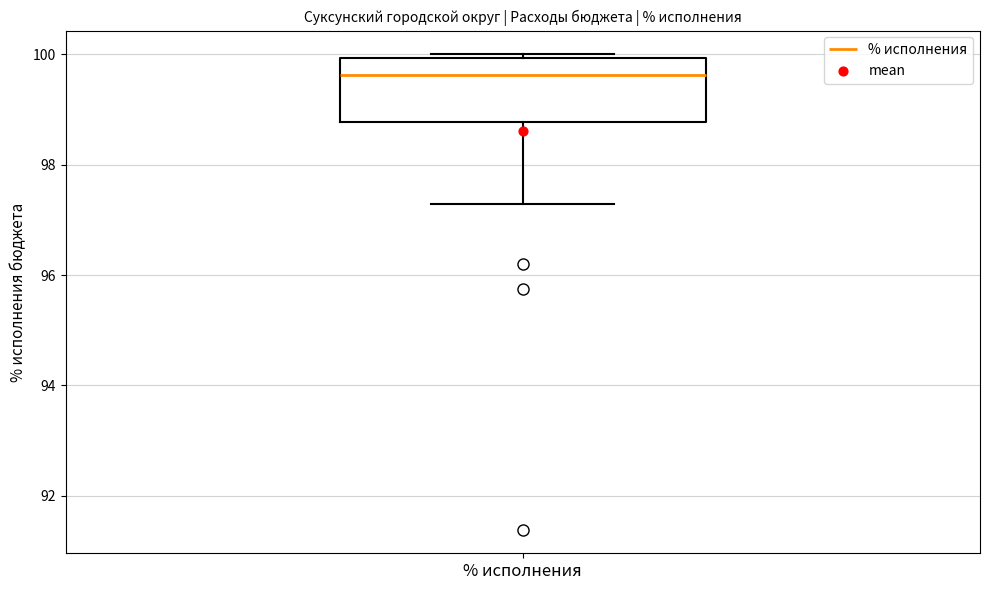

Transcribe this box plot: give where the median line is, the range the box spans, and where the two whiskers end, as read against the y-axis. The values are not printed on the chart, so give them approximately, as read against the axis.

median 99.6, box 98.8 to 100.0, whiskers 97.2 to 100.0 (just above the box's upper edge)